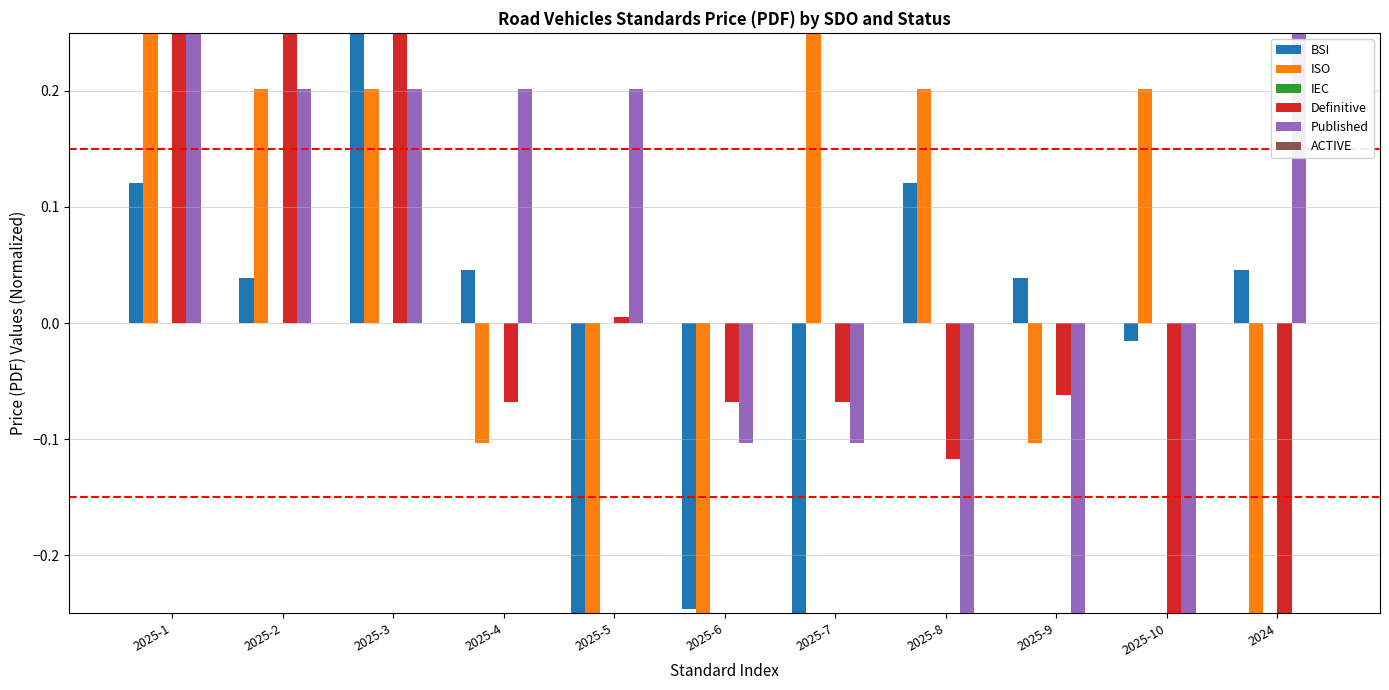

What is the sum of the ISO values at 2025-3 and 2025-4?

0.1